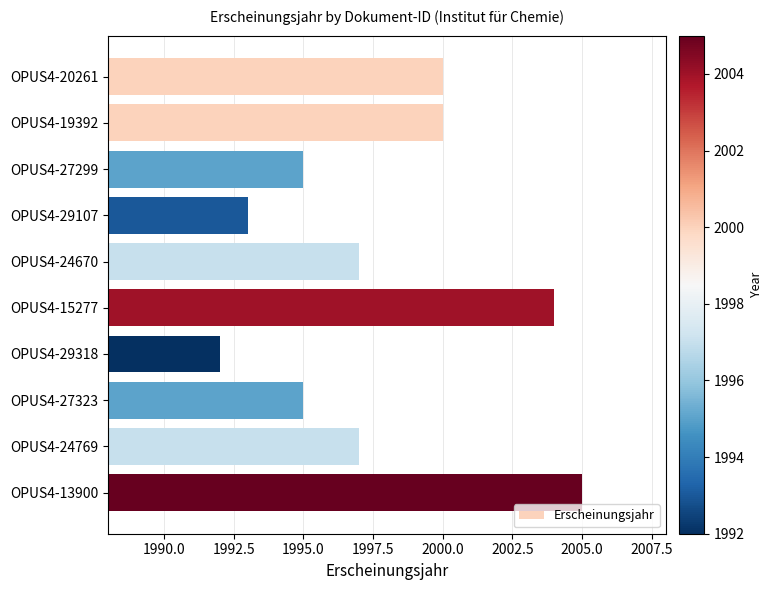

What position from the top is OPUS4-15277?

6